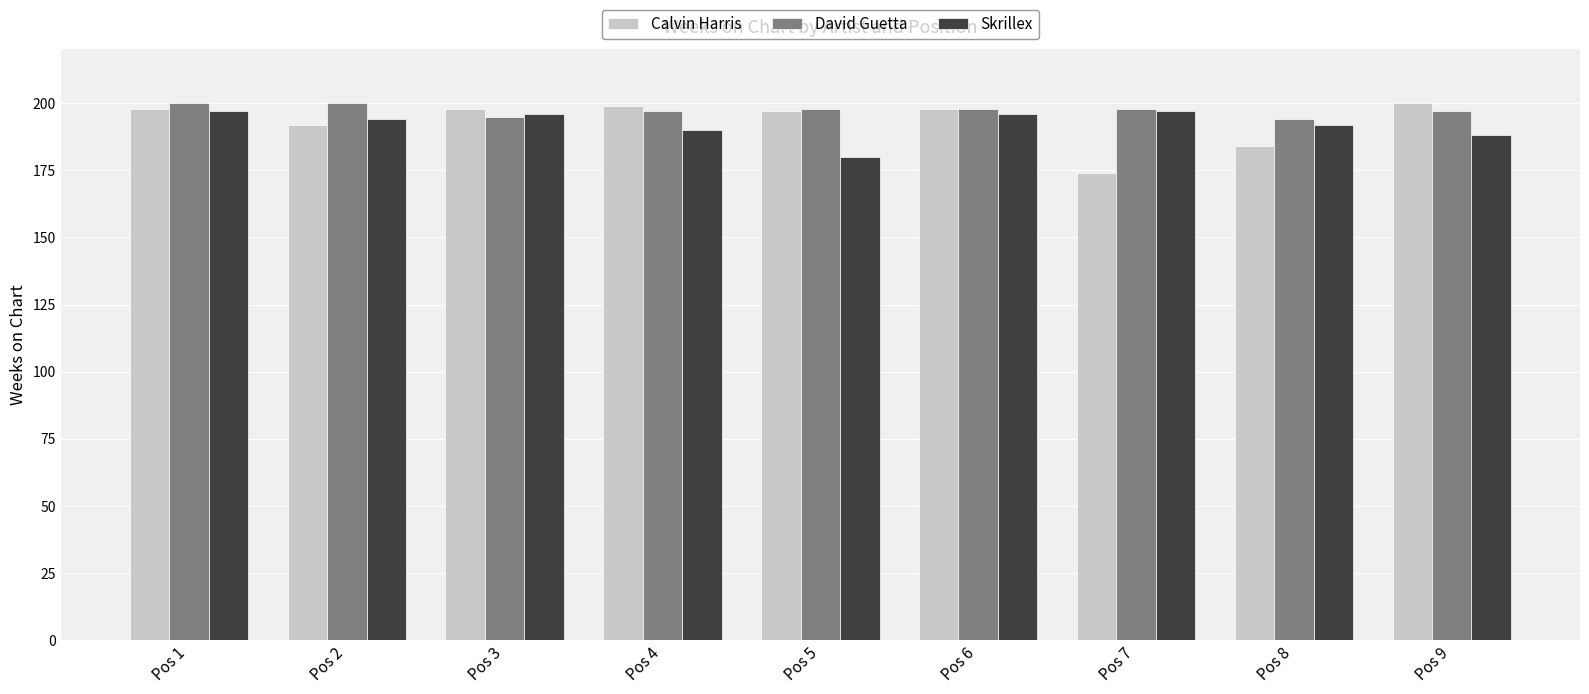

How many data points does each series have?

9